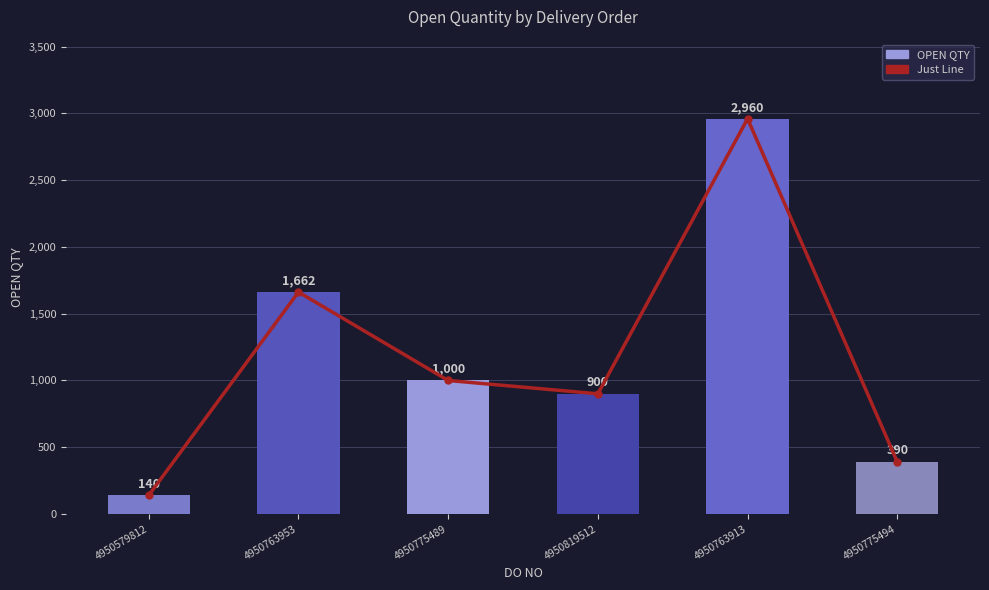

What is the average value of the Just Line series?

1175